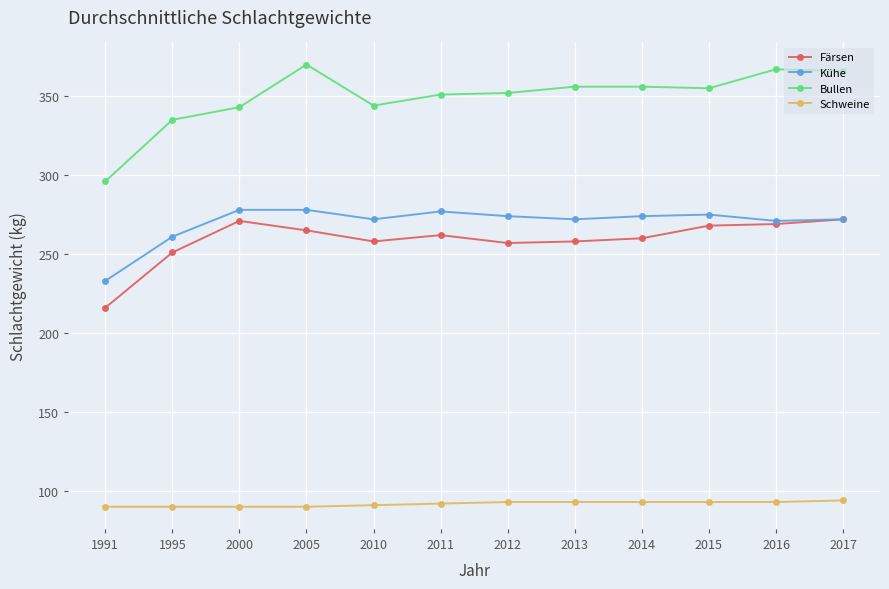

Which series has the widest spread of values?

Bullen